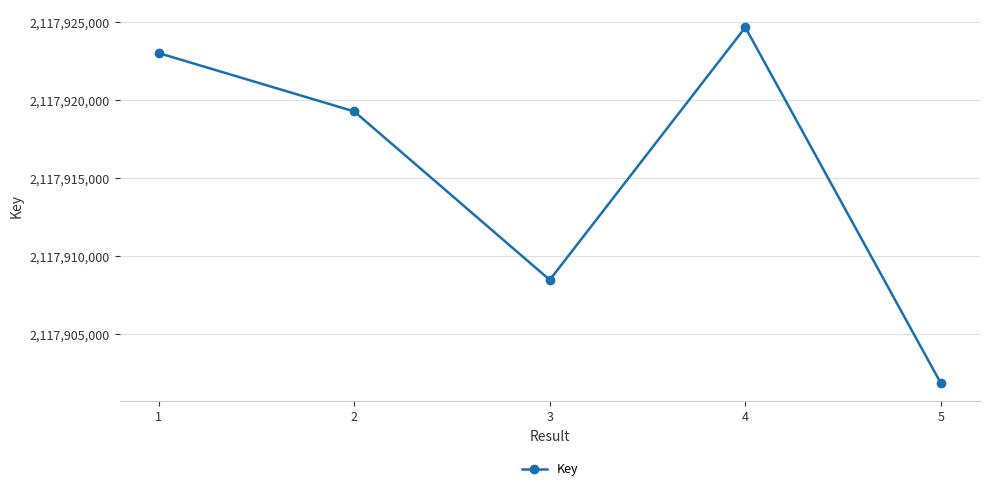

How many points are lower than both their immediate neighbors (excluding endpoints)?

1